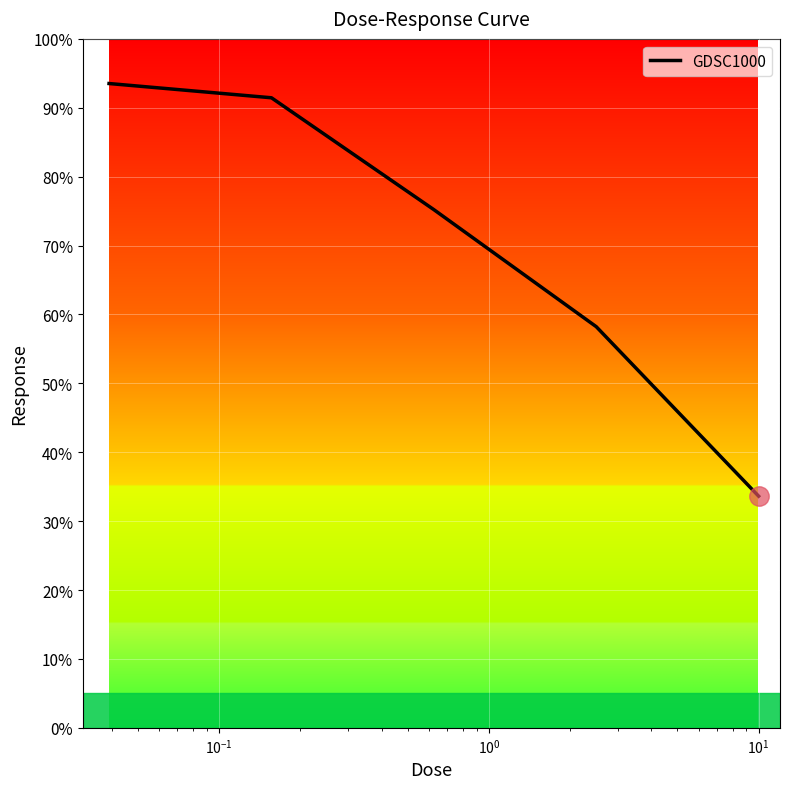

What is the greatest value displayed?

93.5